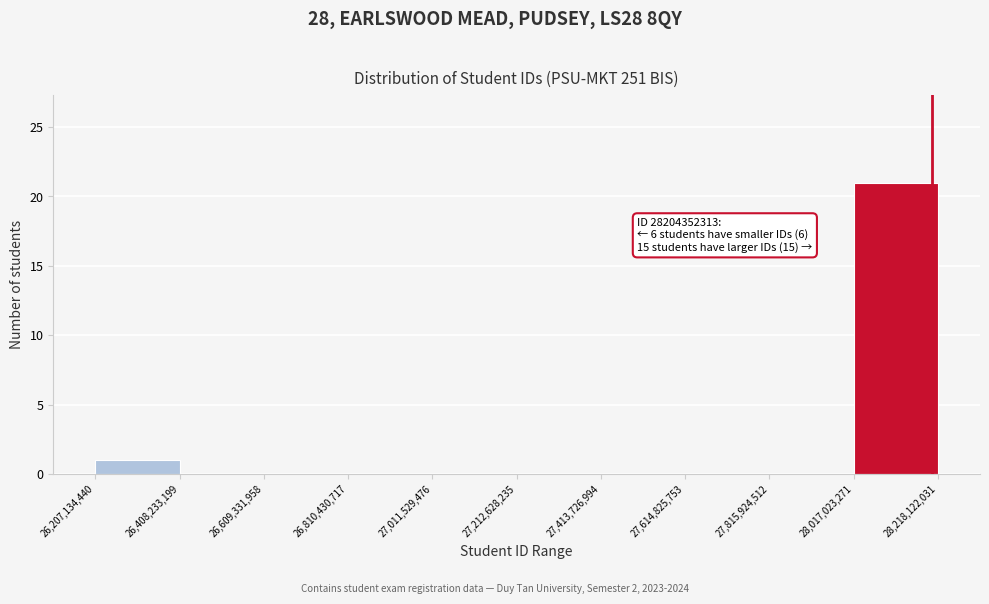

Which range on the x-axis has the tallest bar?

28,017,023,271 to 28,218,122,031